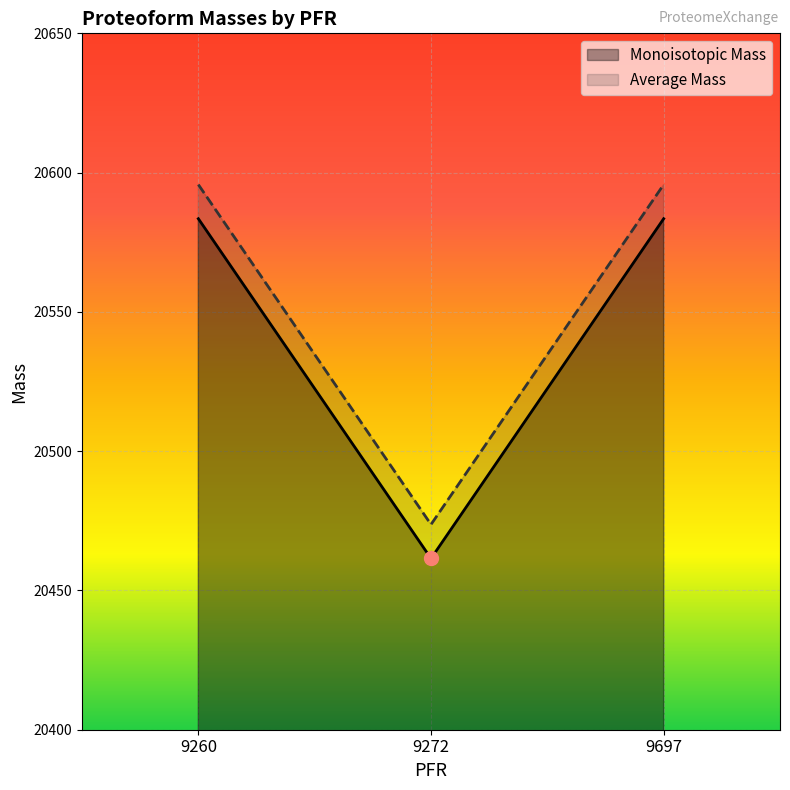

How many categories are shown in the chart?

3